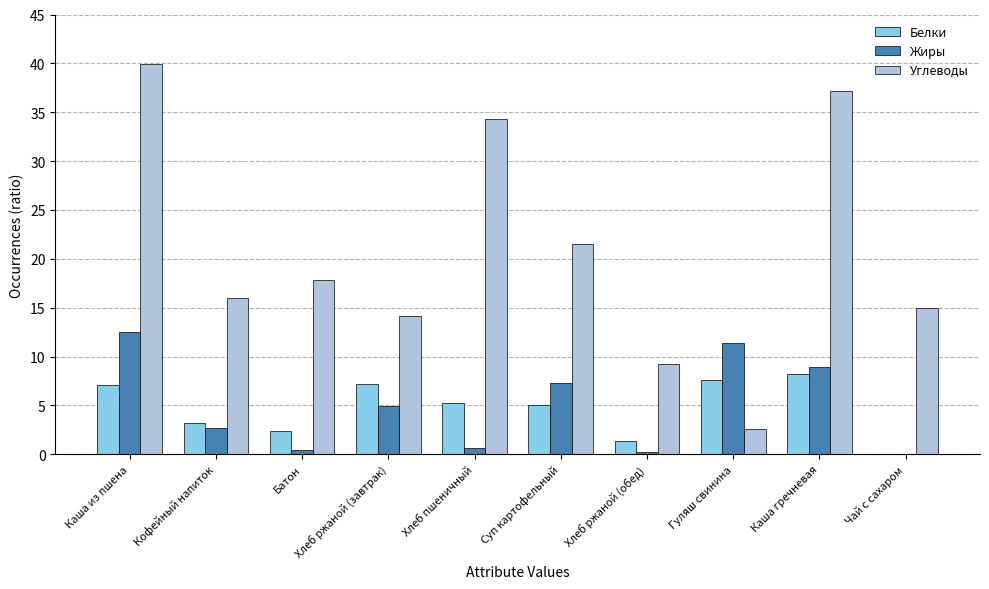

At which label does Жиры first exceed 4?

Каша из пшена